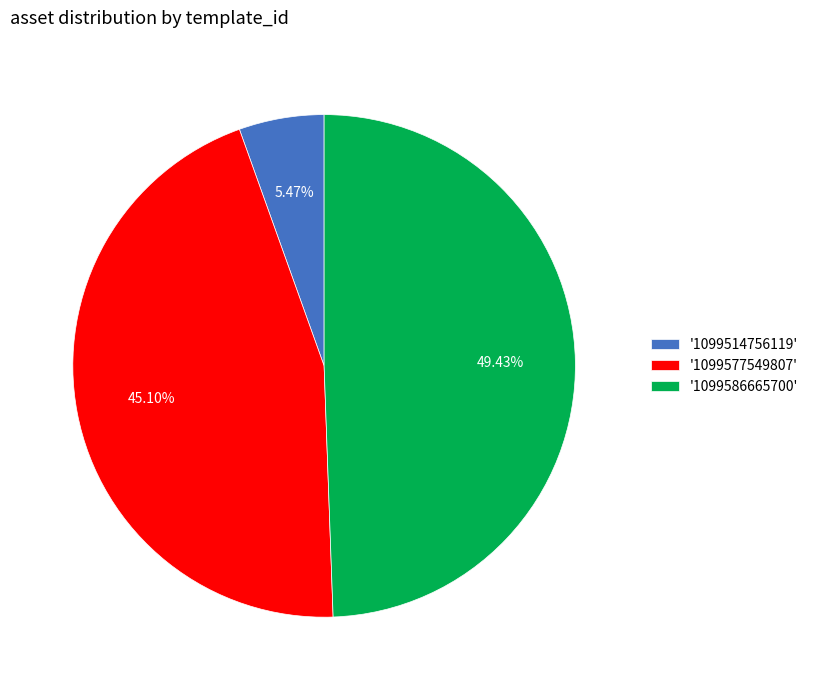

Does any single category account for the majority?

No